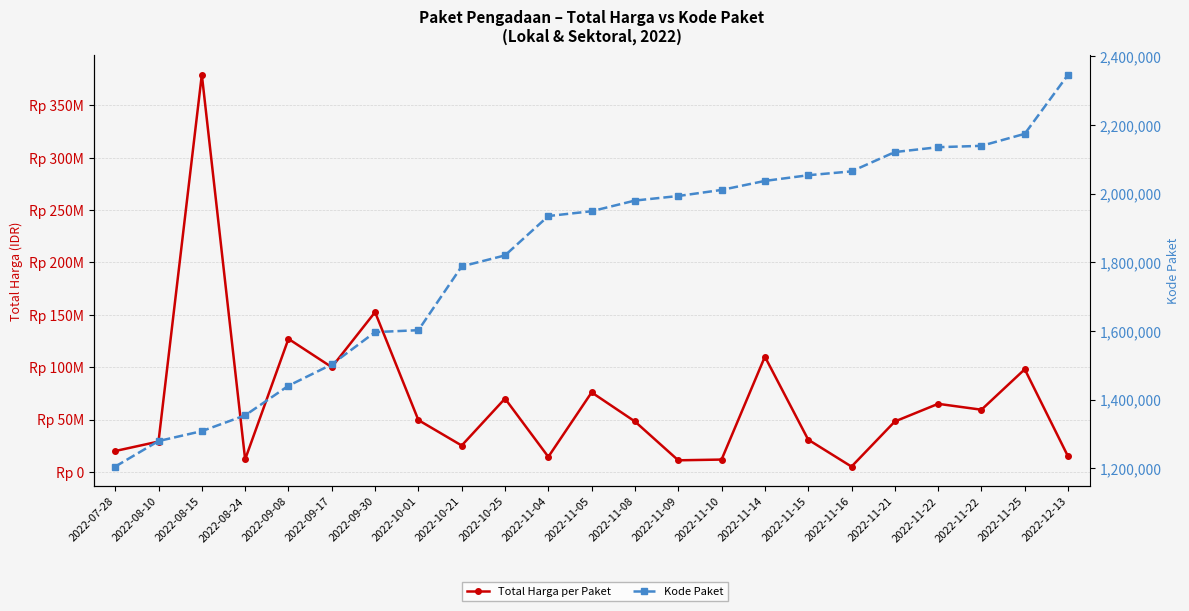

What is the maximum value for Total Harga per Paket?

379075000